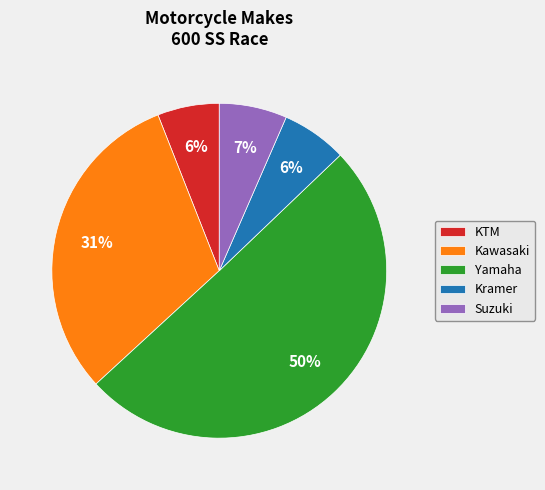

Is it true that Kawasaki is 44% of the pie?

False